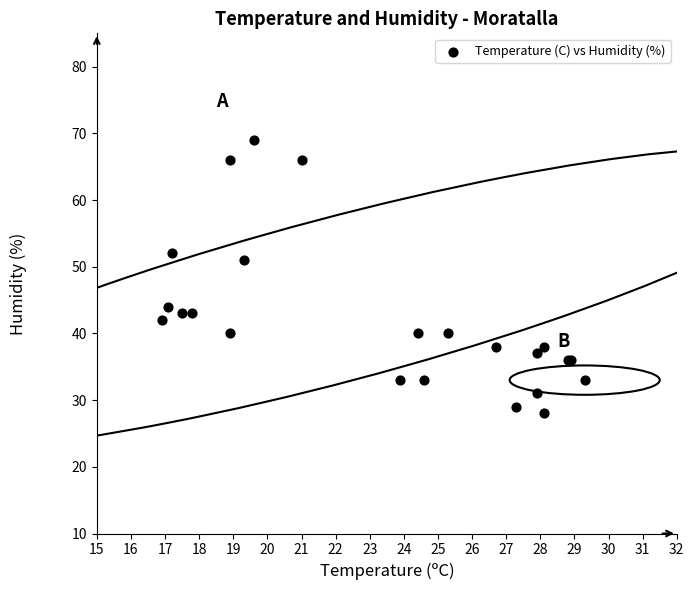

What Y value in the scatter plot is closest to 48?

51